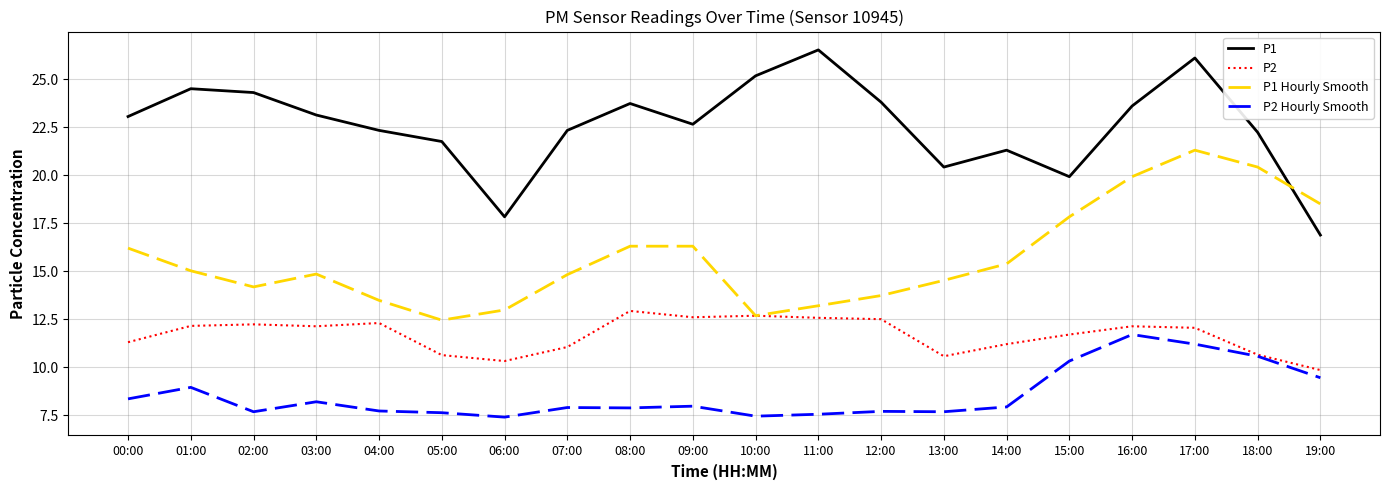

Is it true that P1 Hourly Smooth equals 15.4 at 14:00?

True